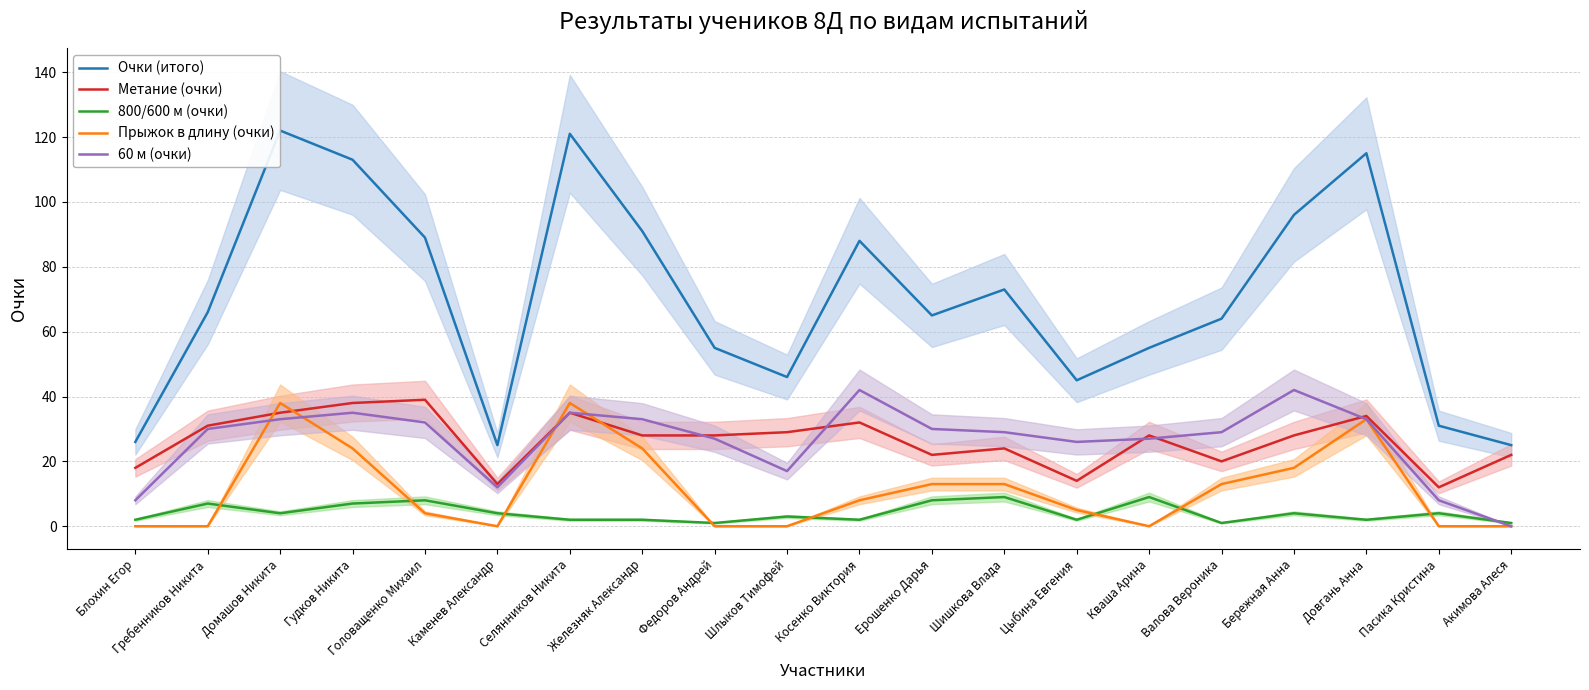

Rank the categories by 60 м (очки) value from lowest to highest.

Акимова Алеся, Блохин Егор, Пасика Кристина, Каменев Александр, Шлыков Тимофей, Цыбина Евгения, Федоров Андрей, Кваша Арина, Шишкова Влада, Валова Вероника, Гребенников Никита, Ерошенко Дарья, Головащенко Михаил, Домашов Никита, Железняк Александр, Довгань Анна, Гудков Никита, Селянников Никита, Косенко Виктория, Бережная Анна